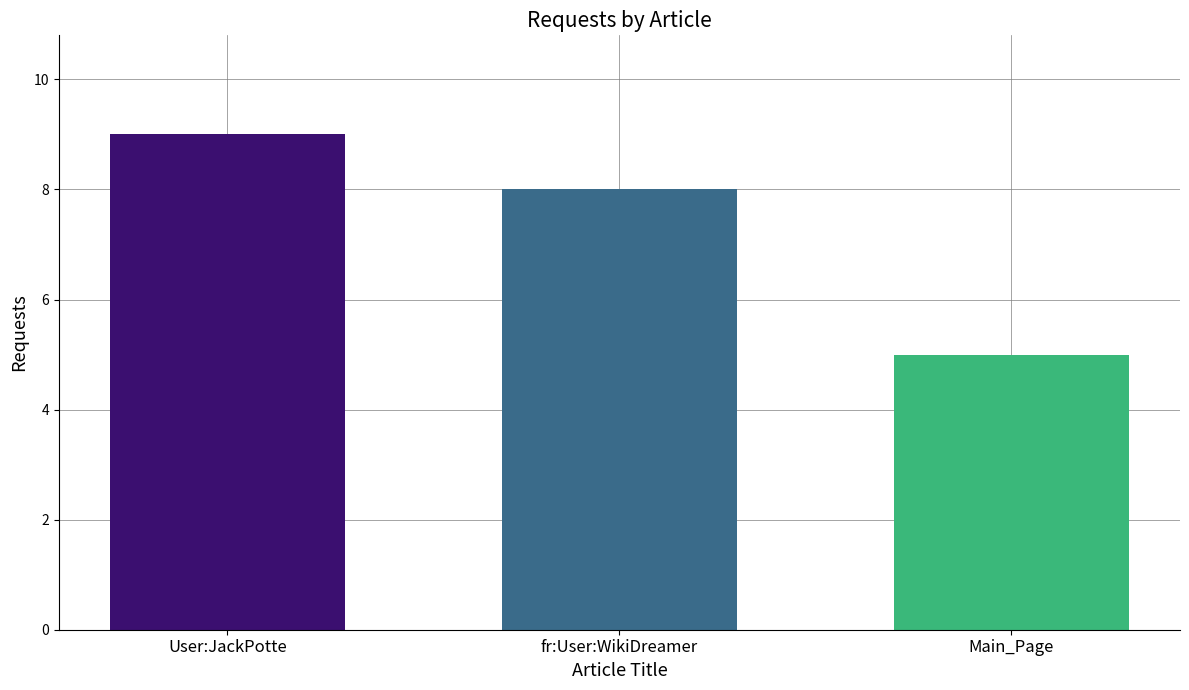

Rank the categories by value from highest to lowest.

User:JackPotte, fr:User:WikiDreamer, Main_Page